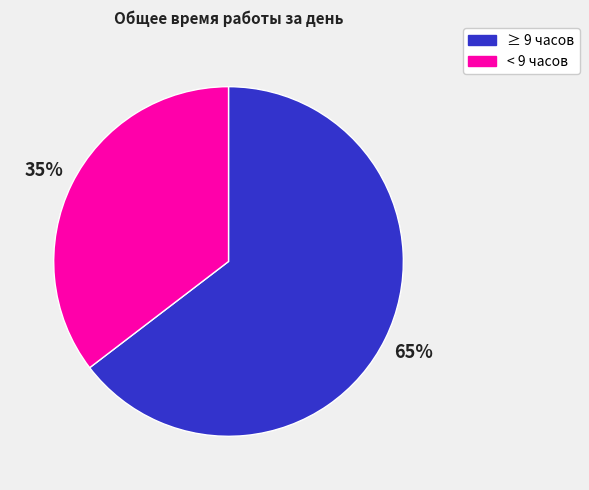

Rank the categories by value from lowest to highest.

< 9 часов, ≥ 9 часов